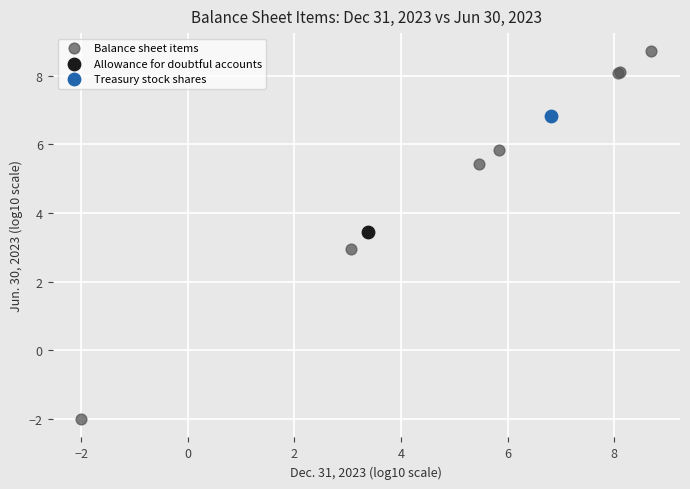

What are all the series names shown in the legend?

Balance sheet items, Allowance for doubtful accounts, Treasury stock shares